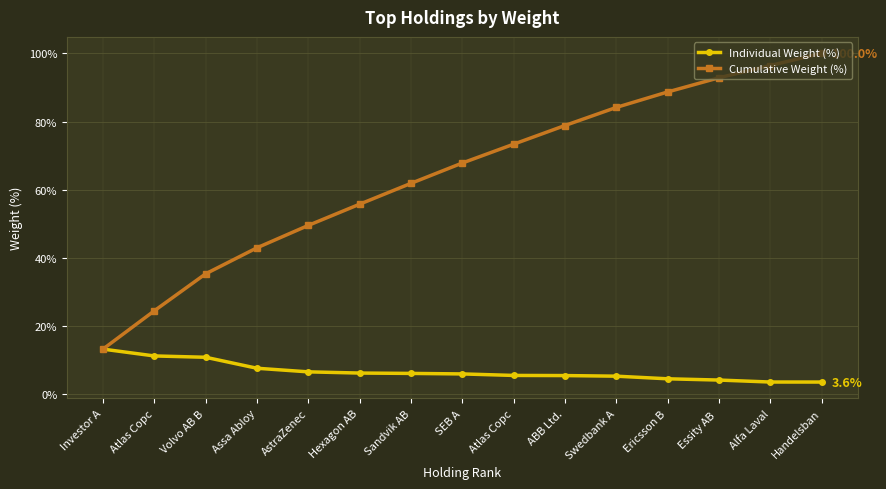

Which series has the largest total across all categories?

Cumulative Weight (%)